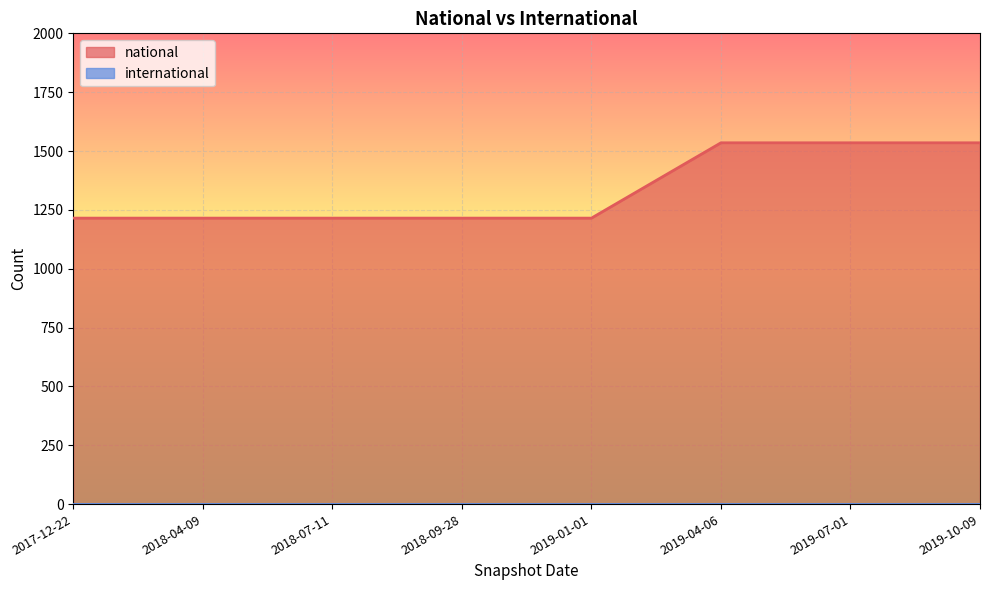

List the labels in order of value, smallest first.

2017-12-22, 2018-04-09, 2018-07-11, 2018-09-28, 2019-01-01, 2019-04-06, 2019-07-01, 2019-10-09